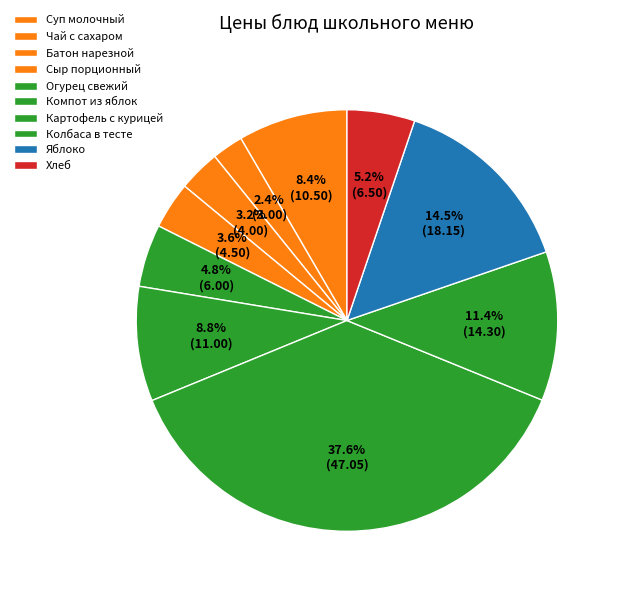

To the nearest percent, what percentage of the pie is Хлеб?

5%